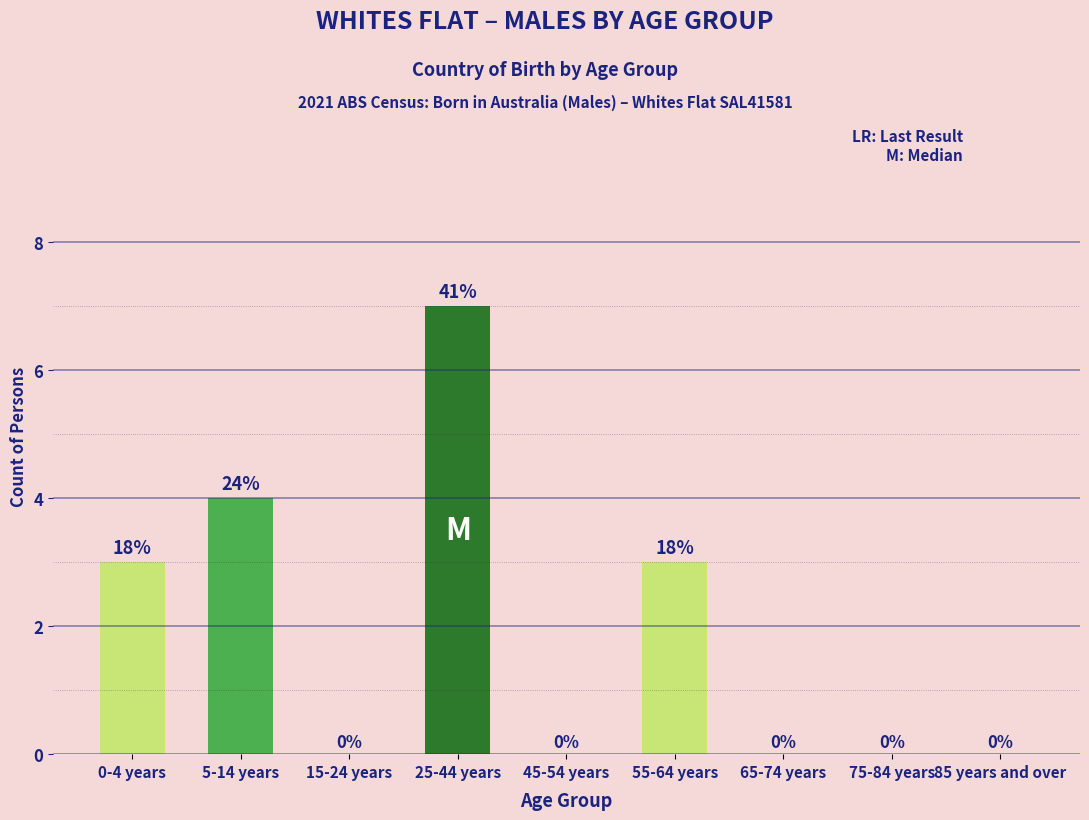

Reading left to right, list all the values displayed in this chart.

0-4 years=3	5-14 years=4	15-24 years=0	25-44 years=7	45-54 years=0	55-64 years=3	65-74 years=0	75-84 years=0	85 years and over=0